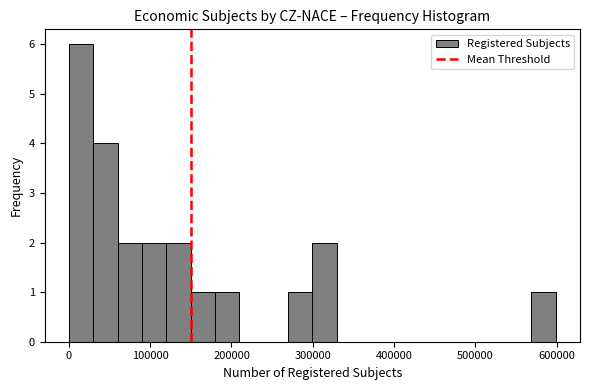

Around what value on the x-axis is the tallest bar? Give the approximate position of its centre, as read against the axis.

10000